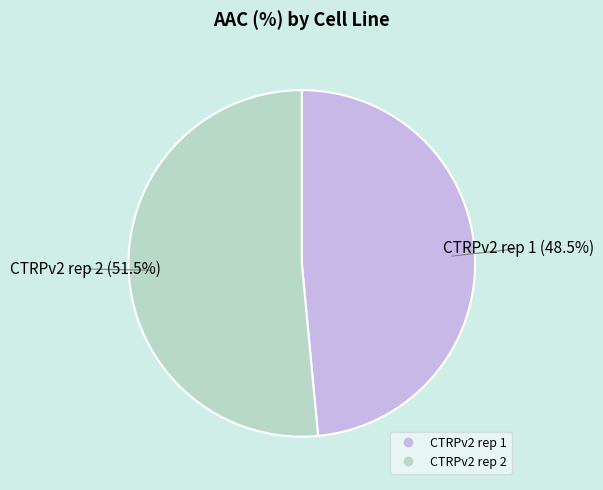

How many slices are in this pie chart?

2